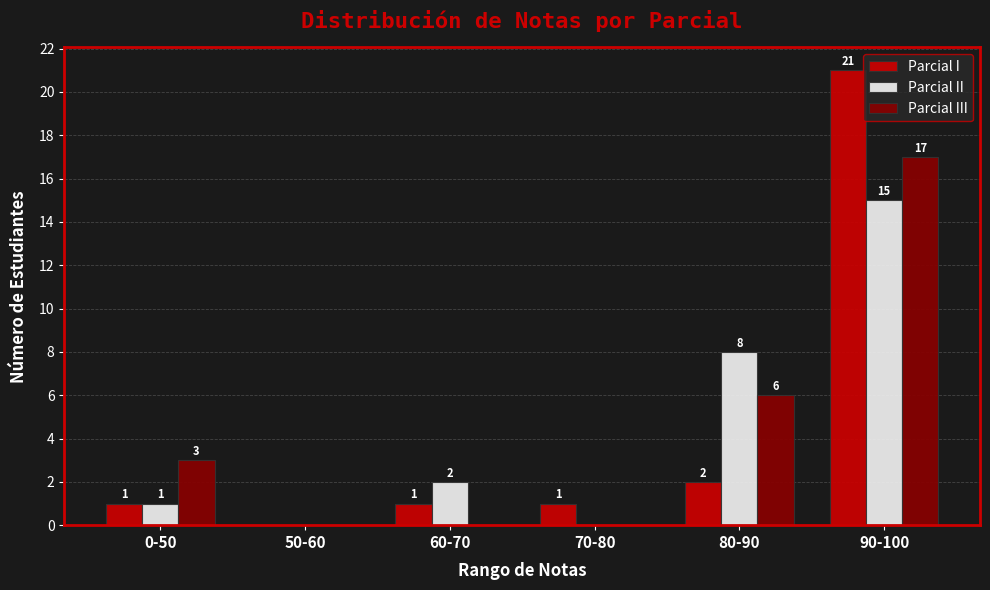

Reading left to right, what are all the values shown in this chart?

Parcial I: 0-50=1	50-60=0	60-70=1	70-80=1	80-90=2	90-100=21
Parcial II: 0-50=1	50-60=0	60-70=2	70-80=0	80-90=8	90-100=15
Parcial III: 0-50=3	50-60=0	60-70=0	70-80=0	80-90=6	90-100=17